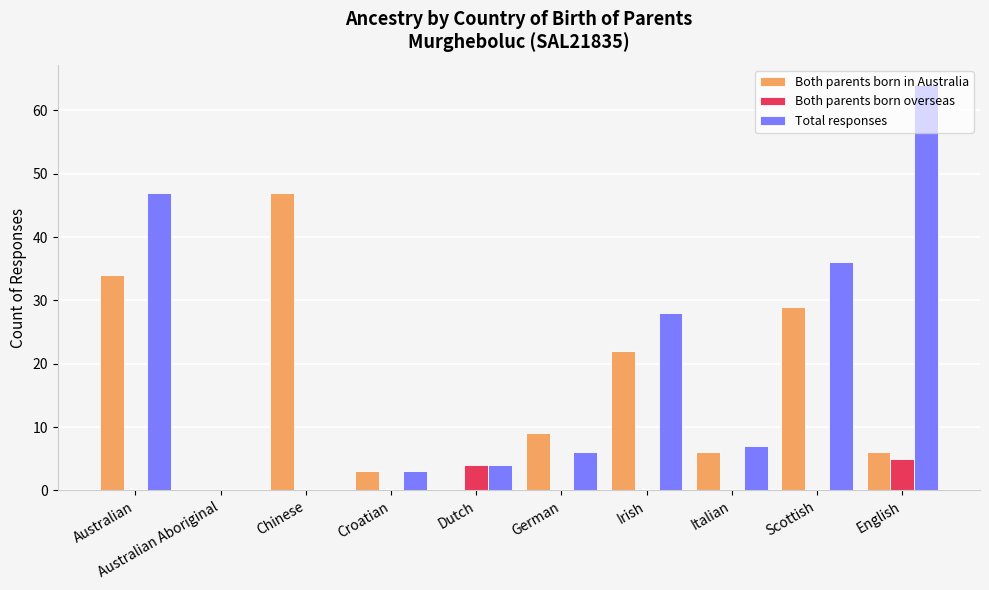

What is the sum of the Both parents born in Australia values at Australian Aboriginal and Scottish?

29